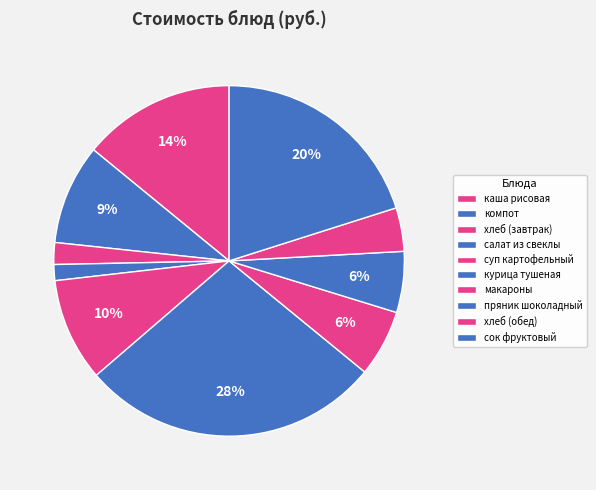

To the nearest percent, what is the difference between the салат из свеклы and хлеб (завтрак) slice percentages?

1%